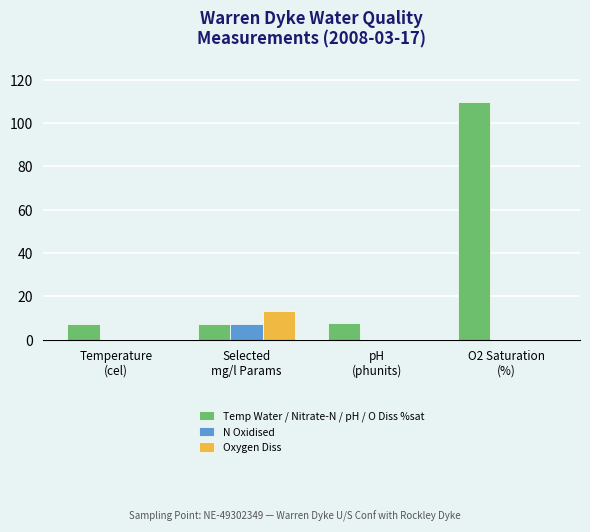

What is the sum of all Temp Water / Nitrate-N / pH / O Diss %sat values?

132.4